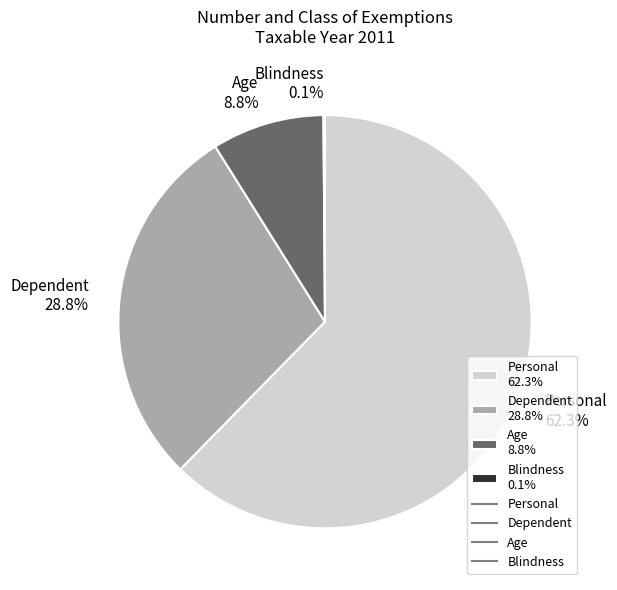

To the nearest percent, what is the average slice percentage?

25%